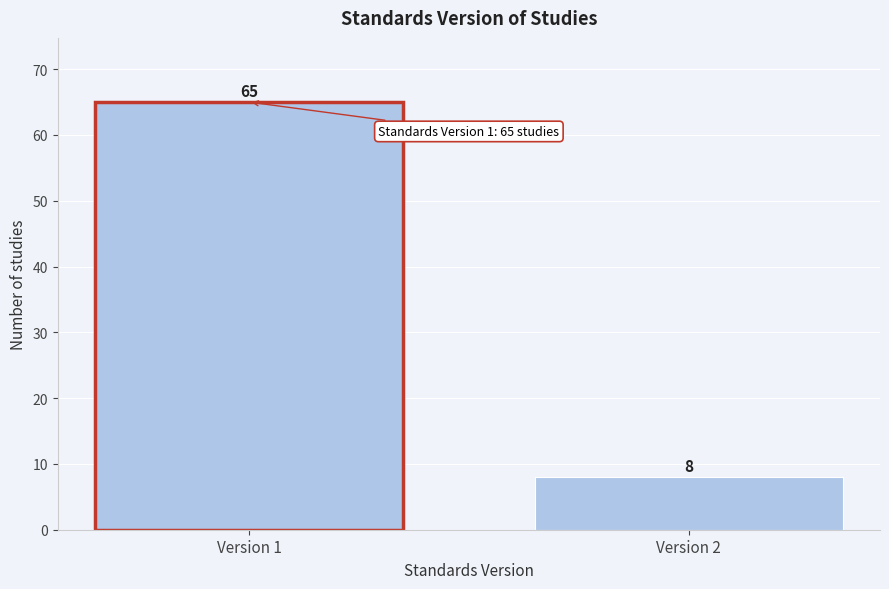

Reading right to left, extract all data points from this chart.

8	65